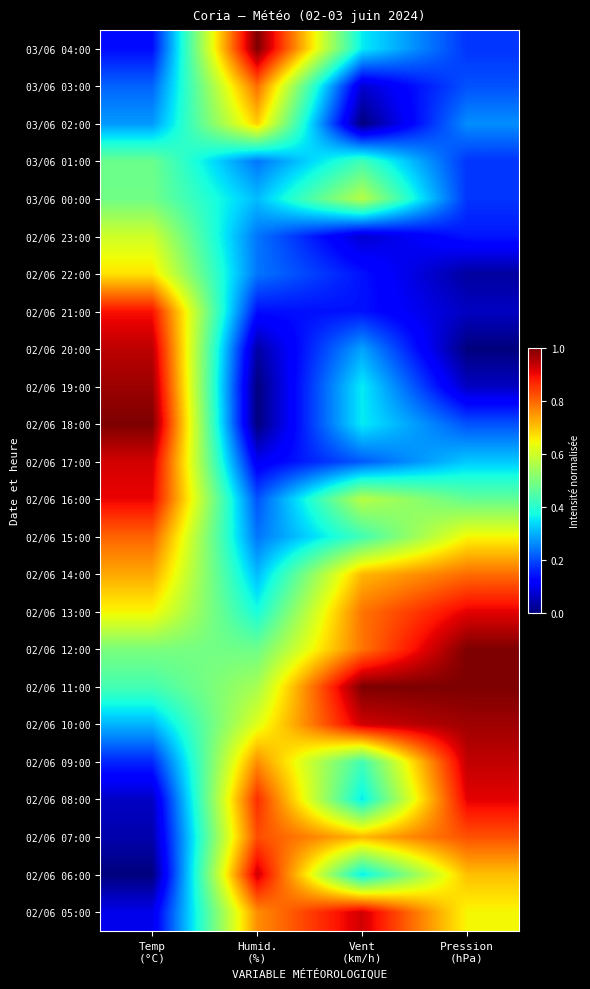

Reading left to right, transcribe all the data shown in this chart.

03/06 04:00: Temp
(°C)=0.1	Humid.
(%)=1.0	Vent
(km/h)=0.4	Pression
(hPa)=0.2
03/06 03:00: Temp
(°C)=0.2	Humid.
(%)=0.8	Vent
(km/h)=0.1	Pression
(hPa)=0.2
03/06 02:00: Temp
(°C)=0.3	Humid.
(%)=0.7	Vent
(km/h)=0.0	Pression
(hPa)=0.3
03/06 01:00: Temp
(°C)=0.5	Humid.
(%)=0.2	Vent
(km/h)=0.4	Pression
(hPa)=0.2
03/06 00:00: Temp
(°C)=0.5	Humid.
(%)=0.3	Vent
(km/h)=0.6	Pression
(hPa)=0.2
02/06 23:00: Temp
(°C)=0.6	Humid.
(%)=0.2	Vent
(km/h)=0.1	Pression
(hPa)=0.1
02/06 22:00: Temp
(°C)=0.7	Humid.
(%)=0.2	Vent
(km/h)=0.1	Pression
(hPa)=0.0
02/06 21:00: Temp
(°C)=0.9	Humid.
(%)=0.1	Vent
(km/h)=0.1	Pression
(hPa)=0.1
02/06 20:00: Temp
(°C)=0.9	Humid.
(%)=0.0	Vent
(km/h)=0.3	Pression
(hPa)=0.0
02/06 19:00: Temp
(°C)=1.0	Humid.
(%)=0.0	Vent
(km/h)=0.4	Pression
(hPa)=0.1
02/06 18:00: Temp
(°C)=1.0	Humid.
(%)=0.0	Vent
(km/h)=0.4	Pression
(hPa)=0.2
02/06 17:00: Temp
(°C)=0.9	Humid.
(%)=0.1	Vent
(km/h)=0.2	Pression
(hPa)=0.3
02/06 16:00: Temp
(°C)=0.9	Humid.
(%)=0.2	Vent
(km/h)=0.6	Pression
(hPa)=0.5
02/06 15:00: Temp
(°C)=0.8	Humid.
(%)=0.2	Vent
(km/h)=0.4	Pression
(hPa)=0.6
02/06 14:00: Temp
(°C)=0.7	Humid.
(%)=0.3	Vent
(km/h)=0.7	Pression
(hPa)=0.8
02/06 13:00: Temp
(°C)=0.6	Humid.
(%)=0.4	Vent
(km/h)=0.8	Pression
(hPa)=0.9
02/06 12:00: Temp
(°C)=0.5	Humid.
(%)=0.5	Vent
(km/h)=0.8	Pression
(hPa)=1.0
02/06 11:00: Temp
(°C)=0.4	Humid.
(%)=0.6	Vent
(km/h)=1.0	Pression
(hPa)=1.0
02/06 10:00: Temp
(°C)=0.3	Humid.
(%)=0.6	Vent
(km/h)=0.9	Pression
(hPa)=1.0
02/06 09:00: Temp
(°C)=0.2	Humid.
(%)=0.8	Vent
(km/h)=0.4	Pression
(hPa)=0.9
02/06 08:00: Temp
(°C)=0.1	Humid.
(%)=0.9	Vent
(km/h)=0.4	Pression
(hPa)=0.9
02/06 07:00: Temp
(°C)=0.0	Humid.
(%)=0.8	Vent
(km/h)=0.7	Pression
(hPa)=0.8
02/06 06:00: Temp
(°C)=0.0	Humid.
(%)=0.9	Vent
(km/h)=0.4	Pression
(hPa)=0.7
02/06 05:00: Temp
(°C)=0.1	Humid.
(%)=0.8	Vent
(km/h)=0.9	Pression
(hPa)=0.6